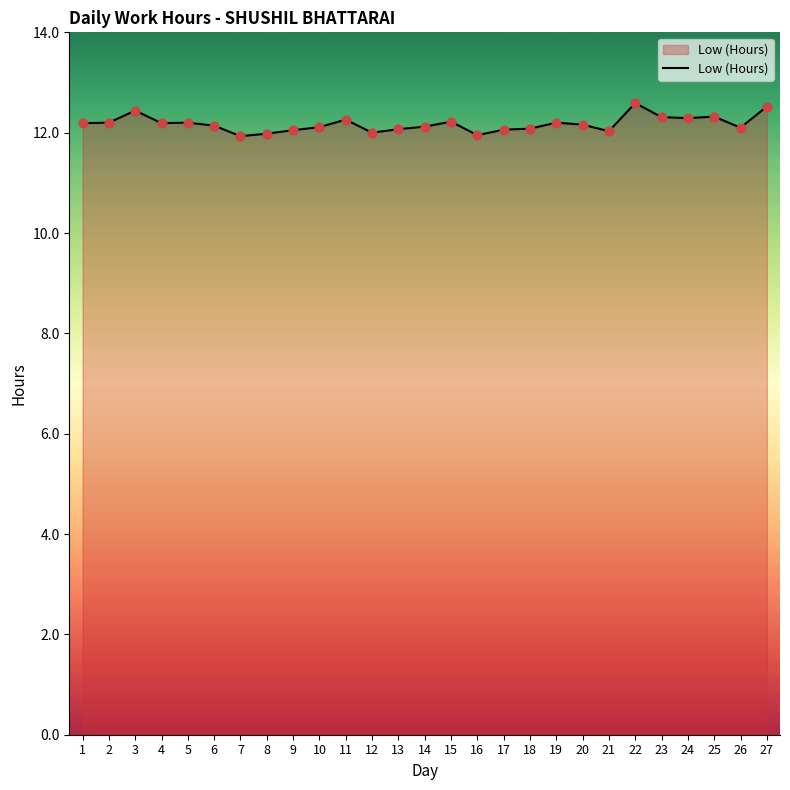

What is the ratio of the value at 27 to the value at 21?

1.0